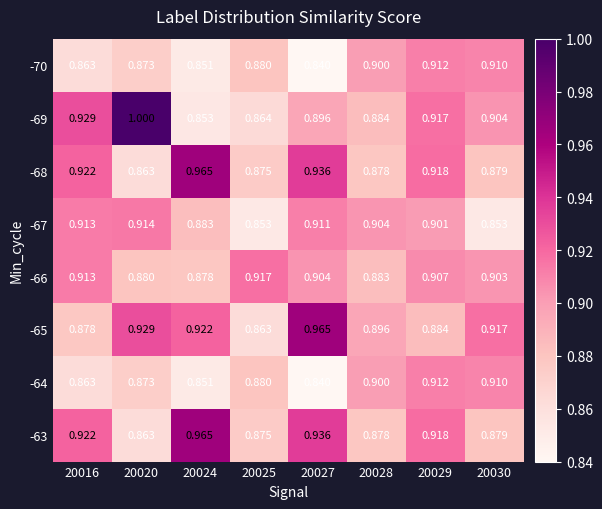

Is the value of -69 at 20028 greater than the value of -65 at 20024?

No